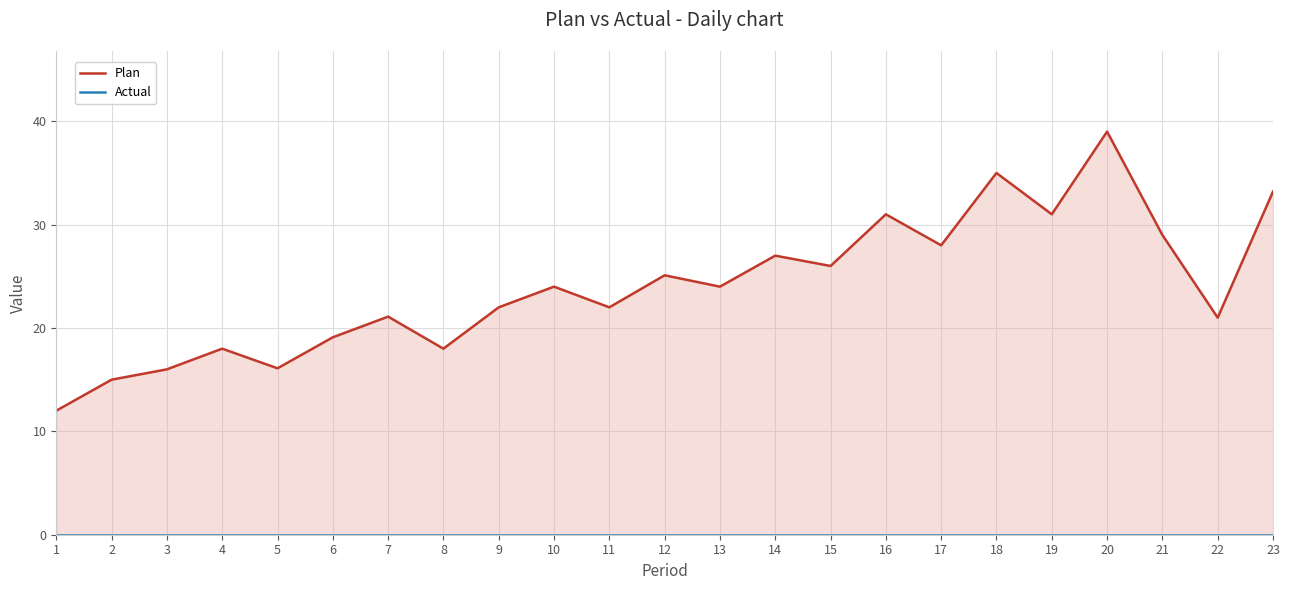

What is the difference between the second highest and second lowest values in the Plan series?

20.0